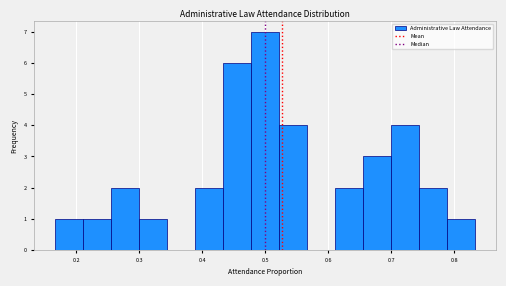

Reading left to right, list every bar in this chart as the range it spans on the x-axis followed by its height. Neither the bar edges nor the heights are printed on the chart, so give them approximately, as read against the axes.

0.17 to 0.21: 1
0.21 to 0.26: 1
0.26 to 0.30: 2
0.30 to 0.34: 1
0.34 to 0.39: 0
0.39 to 0.43: 2
0.43 to 0.48: 6
0.48 to 0.52: 7
0.52 to 0.57: 4
0.57 to 0.61: 0
0.61 to 0.66: 2
0.66 to 0.70: 3
0.70 to 0.74: 4
0.74 to 0.79: 2
0.79 to 0.83: 1